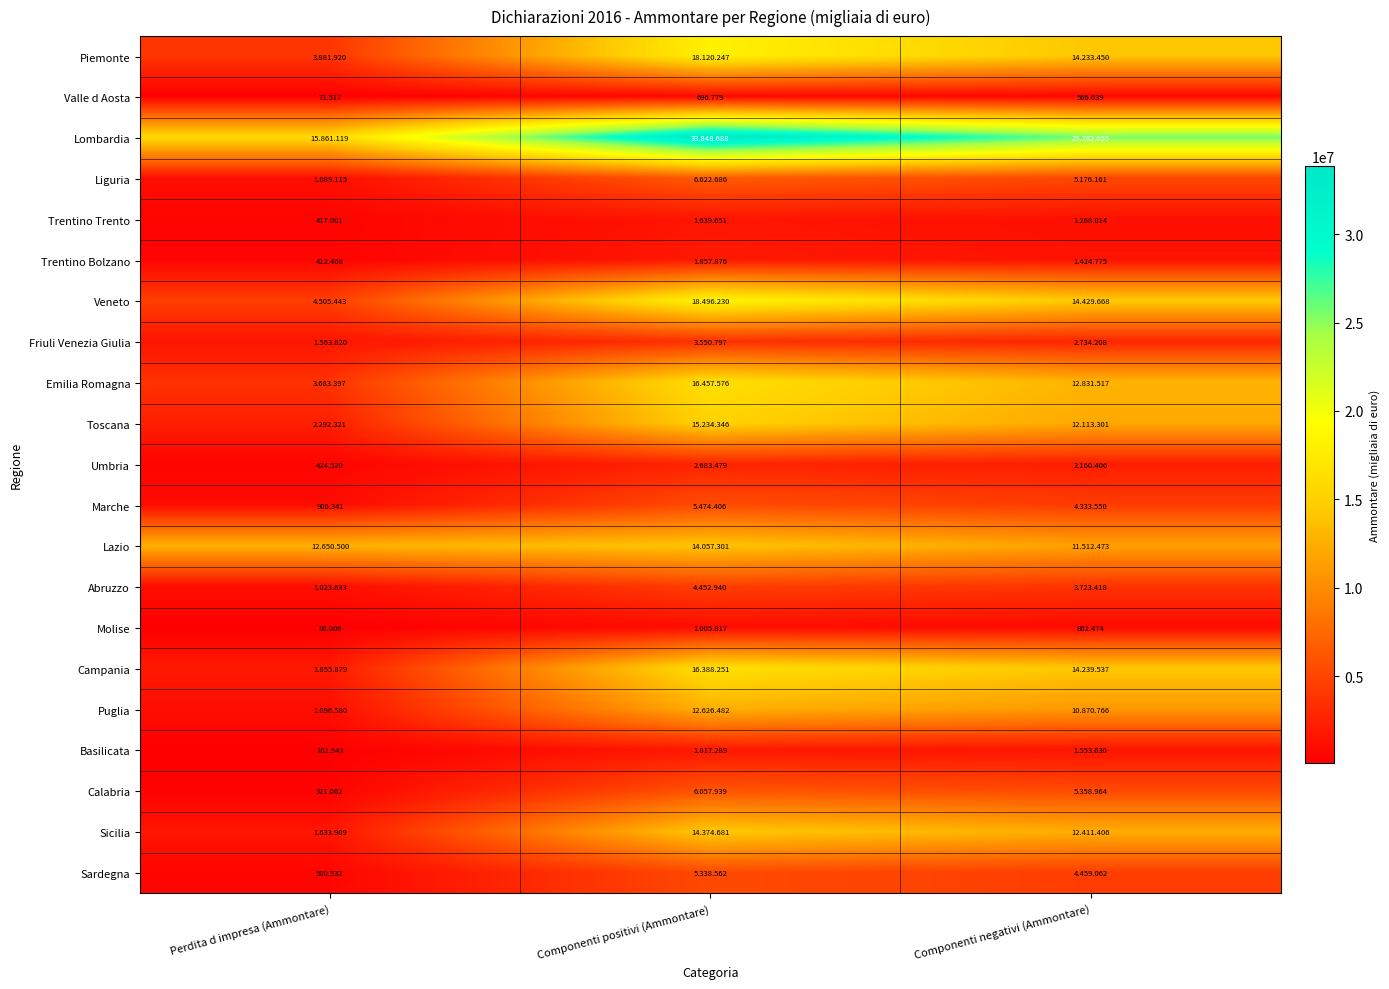

Which label corresponds to the largest value in the chart?

Componenti positivi (Ammontare)